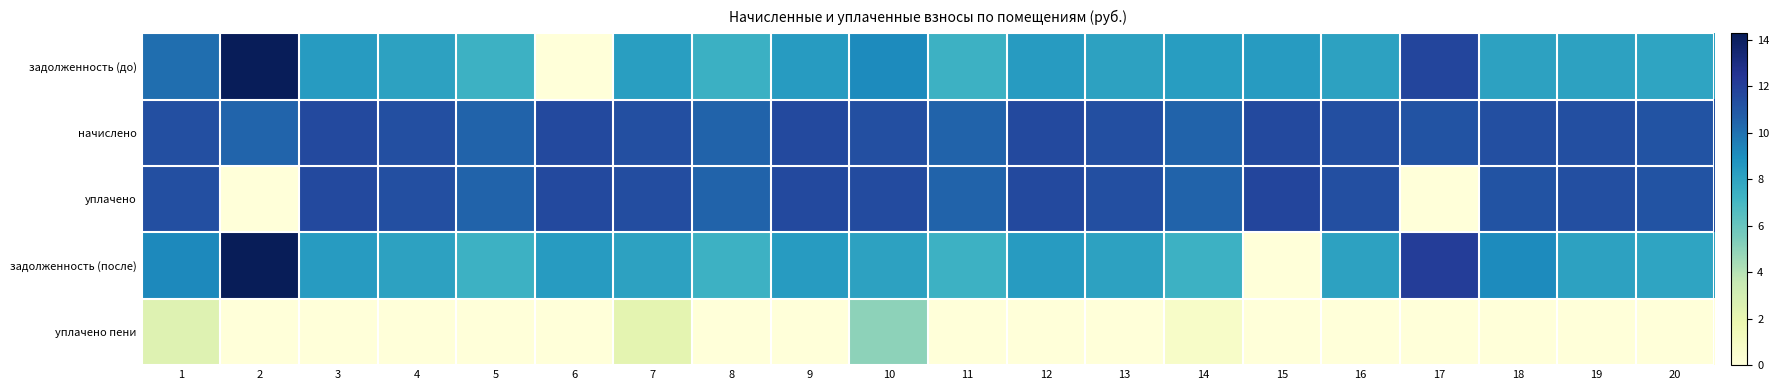

What is the total value across all series at 17?

34.9